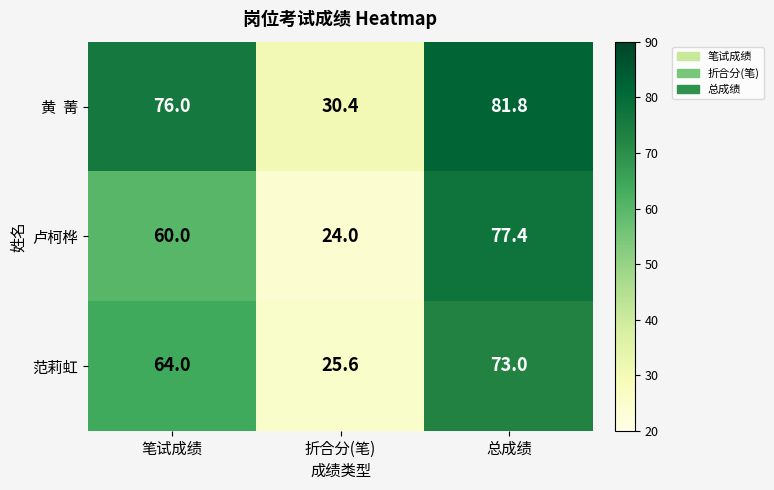

The 范莉虹 series shows 98.1 at 笔试成绩. True or false?

False